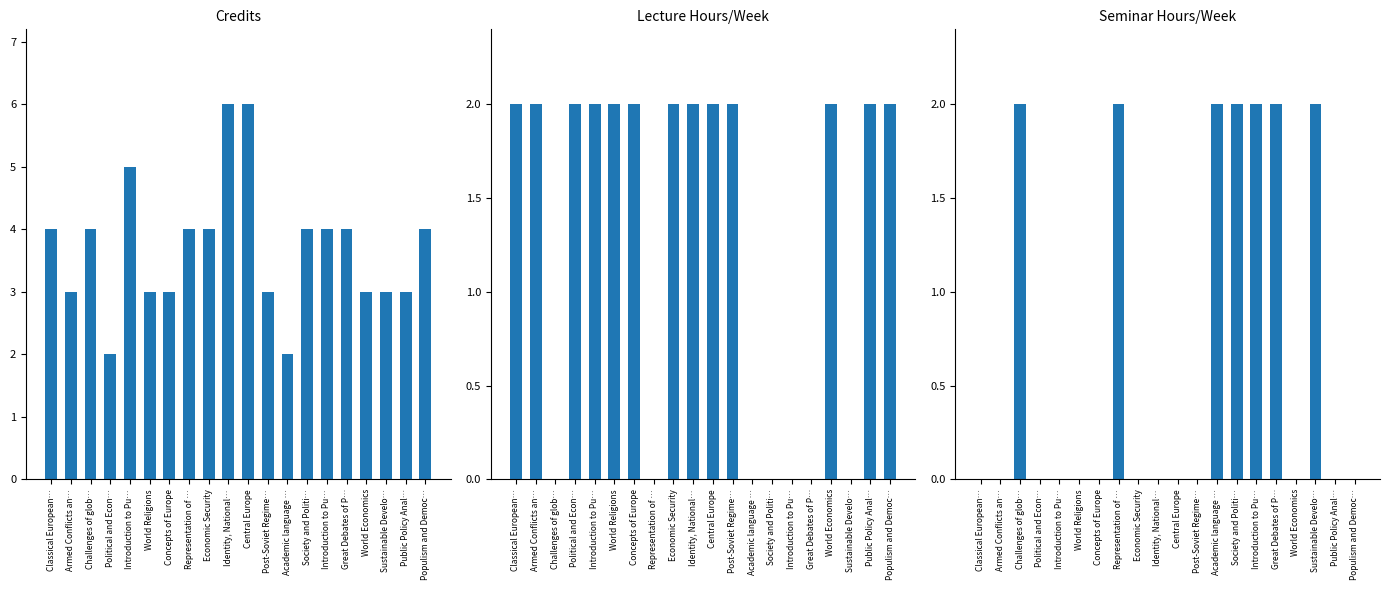

What is the label of the 9th bar from the left?

Economic Security